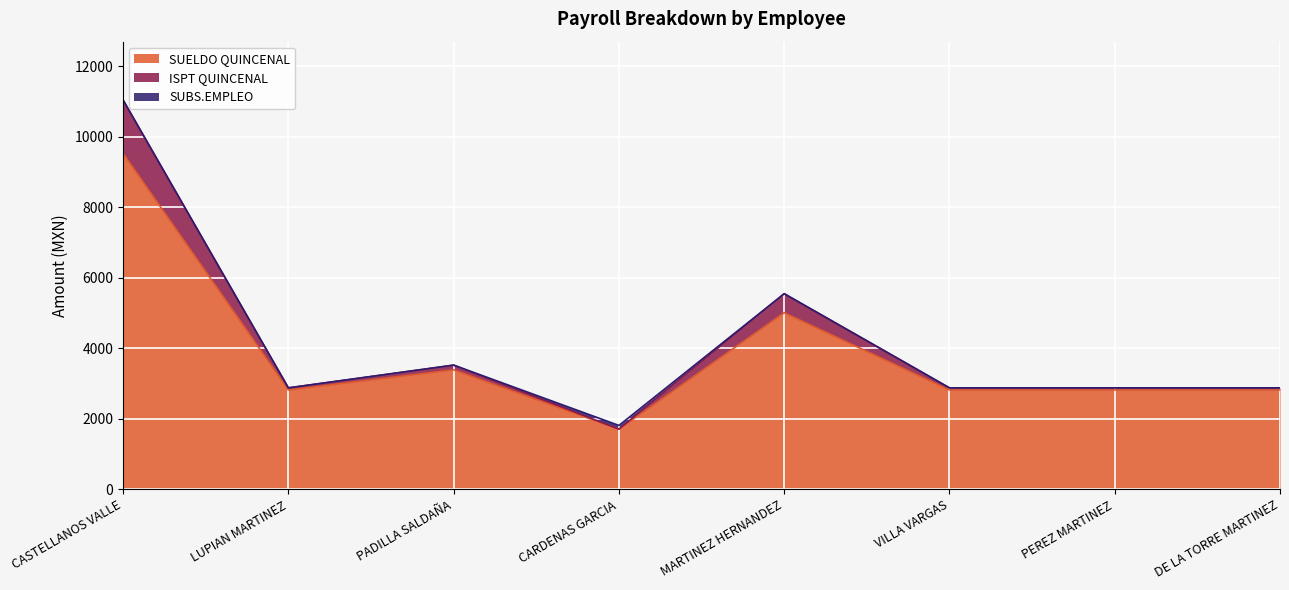

What is the label of the 3rd point from the right?

VILLA VARGAS